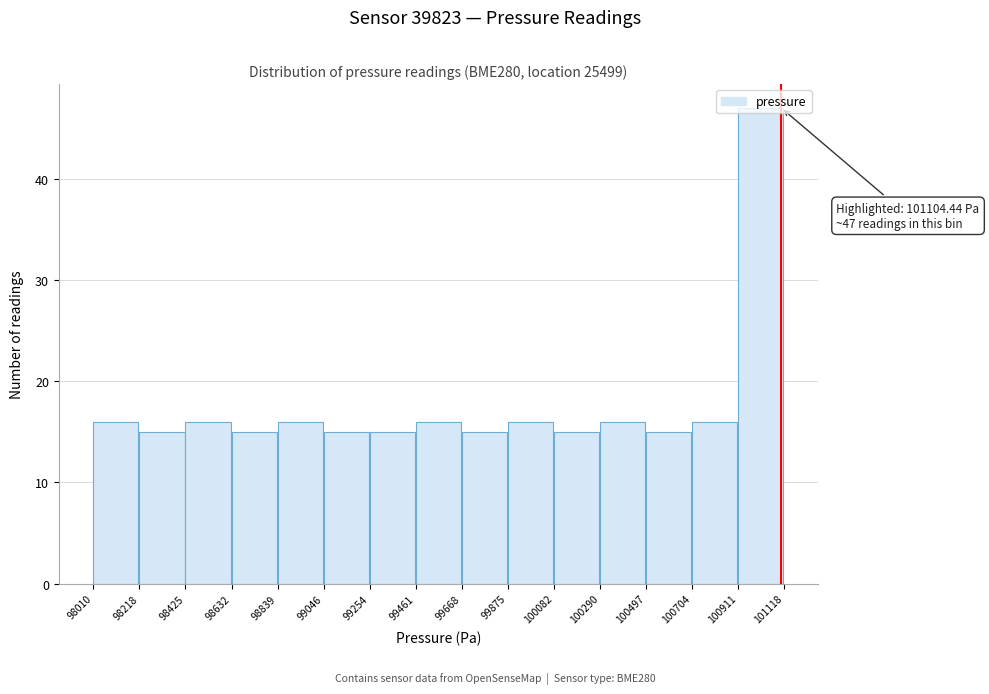

Over which range of the x-axis is the bar tallest?

100911 to 101118